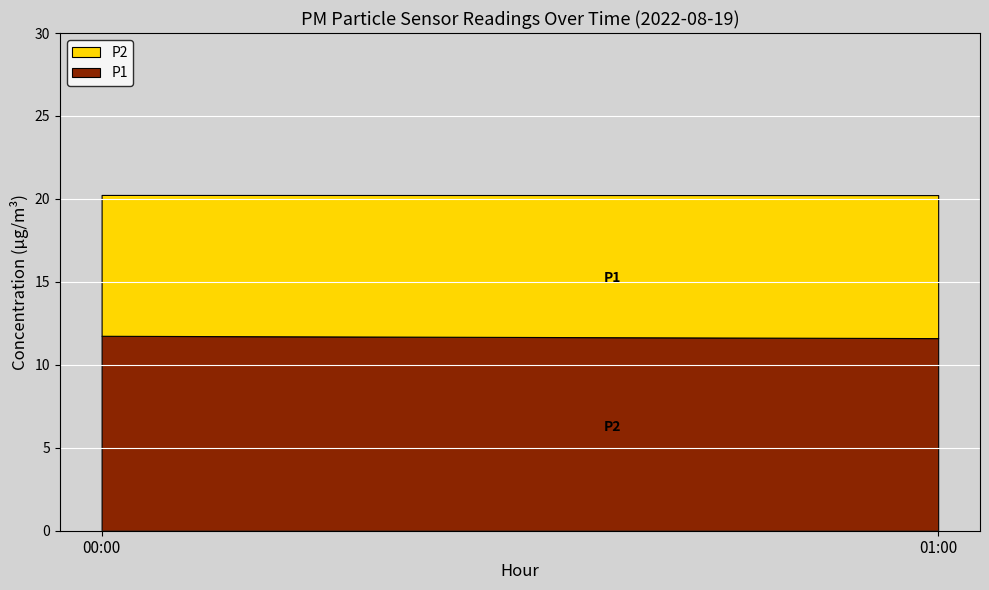

Reading left to right, list the values for the P1 series.

11.8	11.6